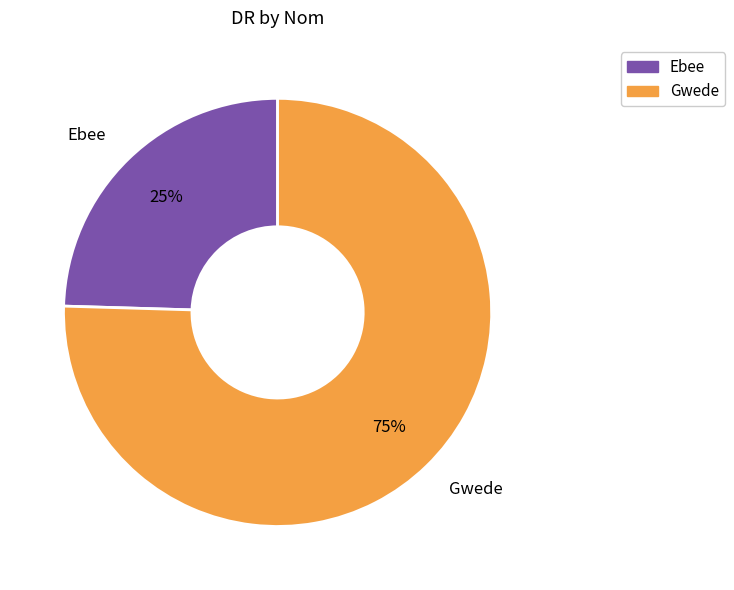

Which slice is the largest?

Gwede